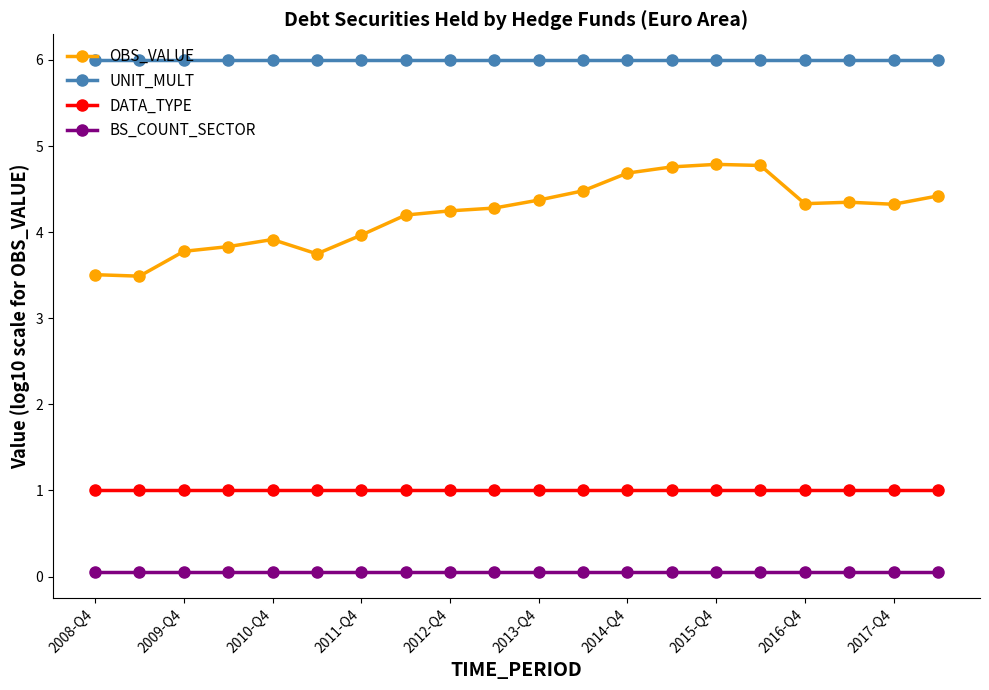

Rank the series by their average value, from lowest to highest.

BS_COUNT_SECTOR, DATA_TYPE, OBS_VALUE, UNIT_MULT